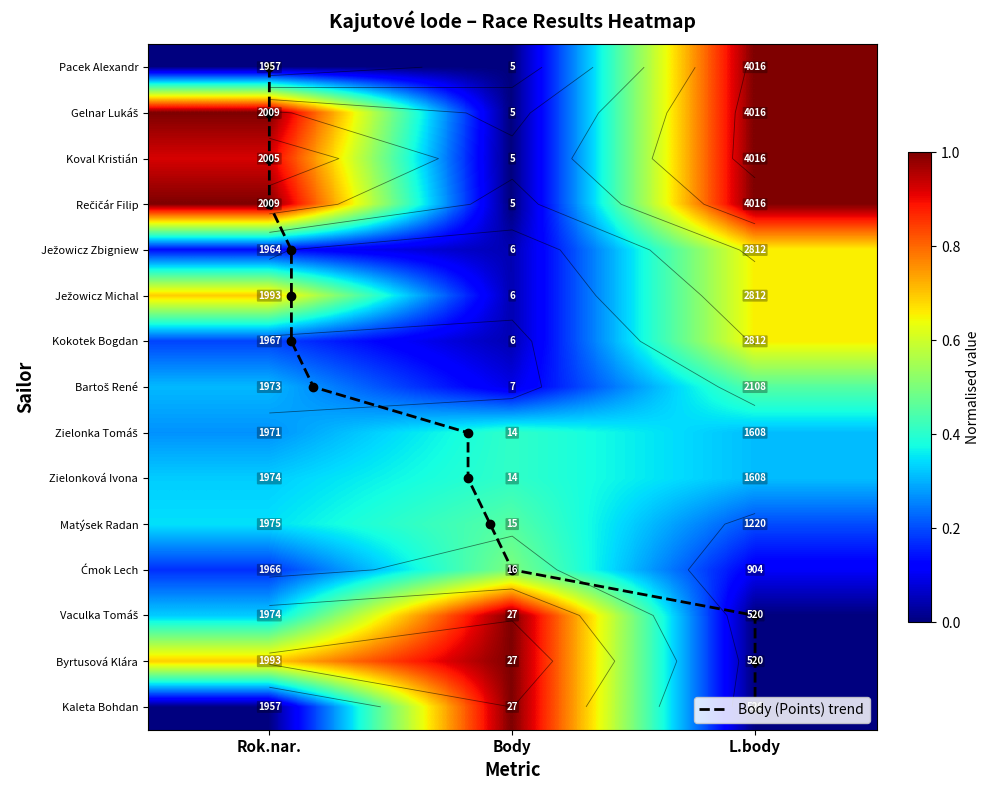

How many Ježowicz Zbigniew values are between 0 and 1?

3